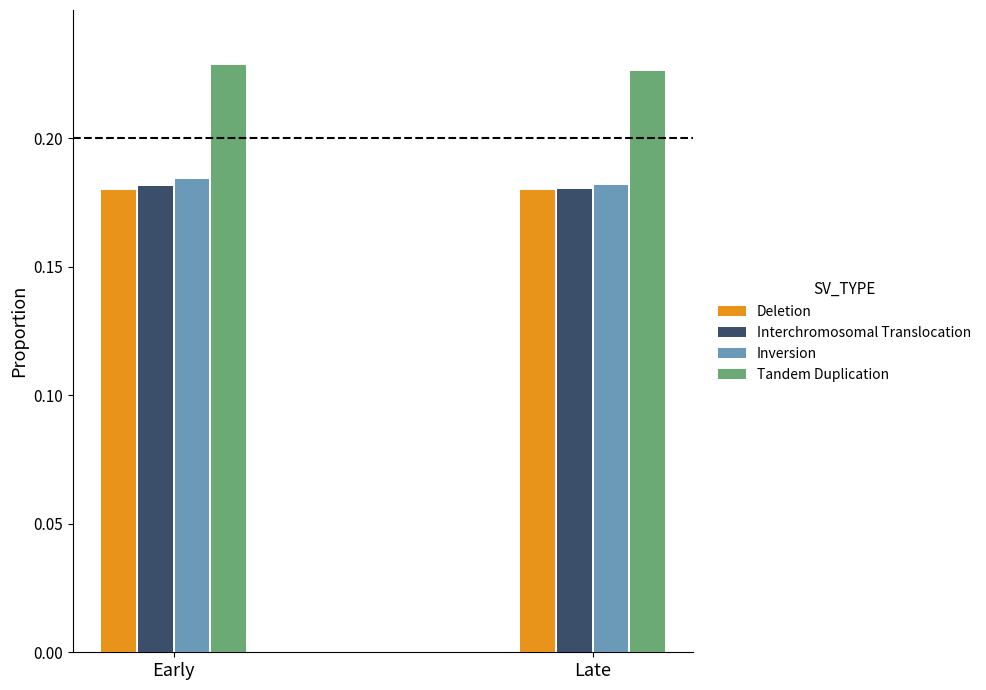

The value of Deletion at Late is 0.3. True or false?

False